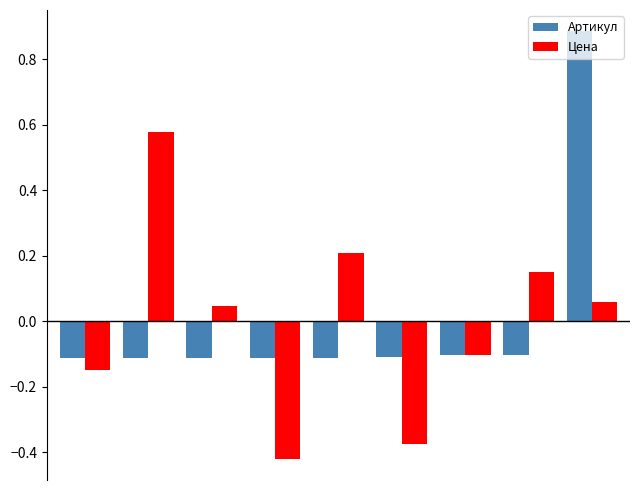

Rank the series by their maximum value, from lowest to highest.

Цена, Артикул